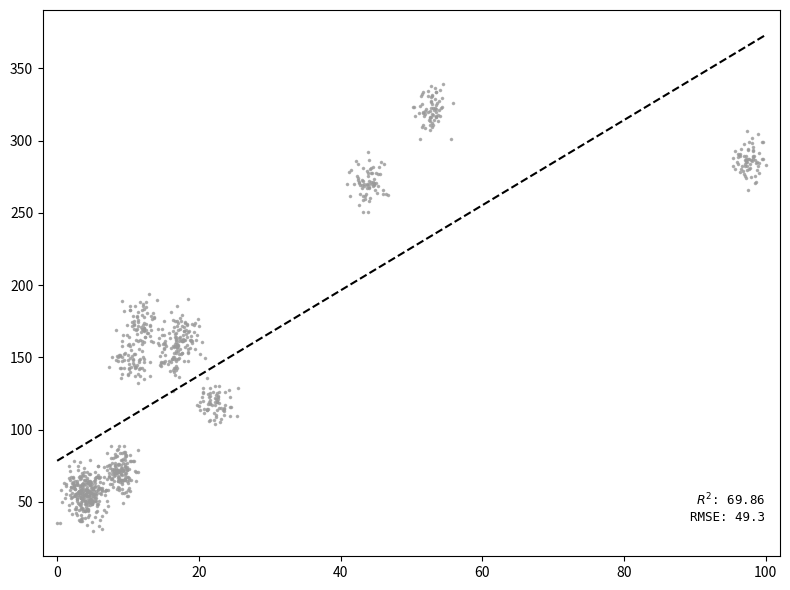

What is the range of Y values (max minus min)?

309.3